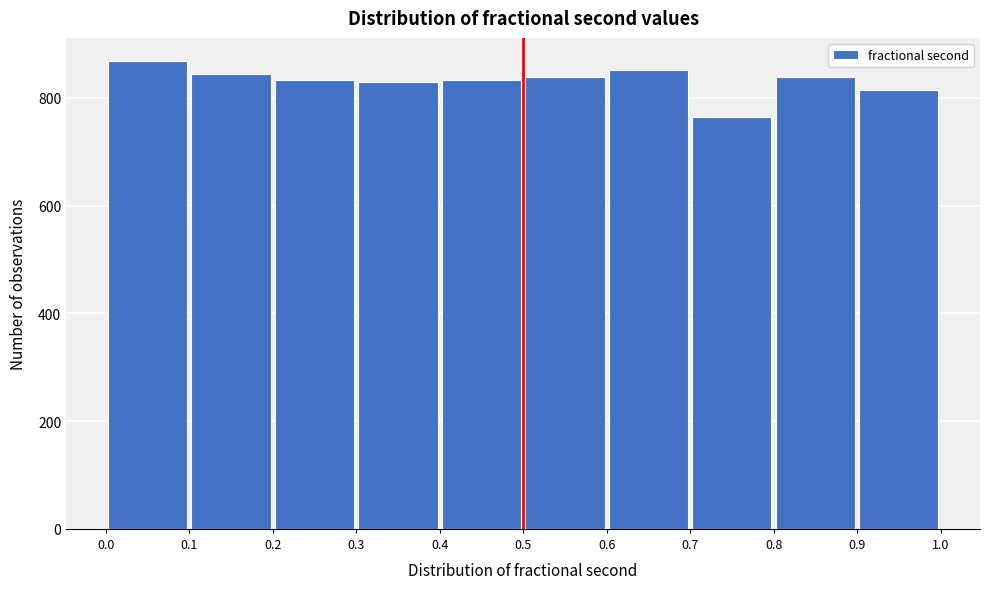

What is the height of the bar covering 0.8 to 0.9 on the x-axis? The values are not printed on the chart, so give them approximately, as read against the axis.

840